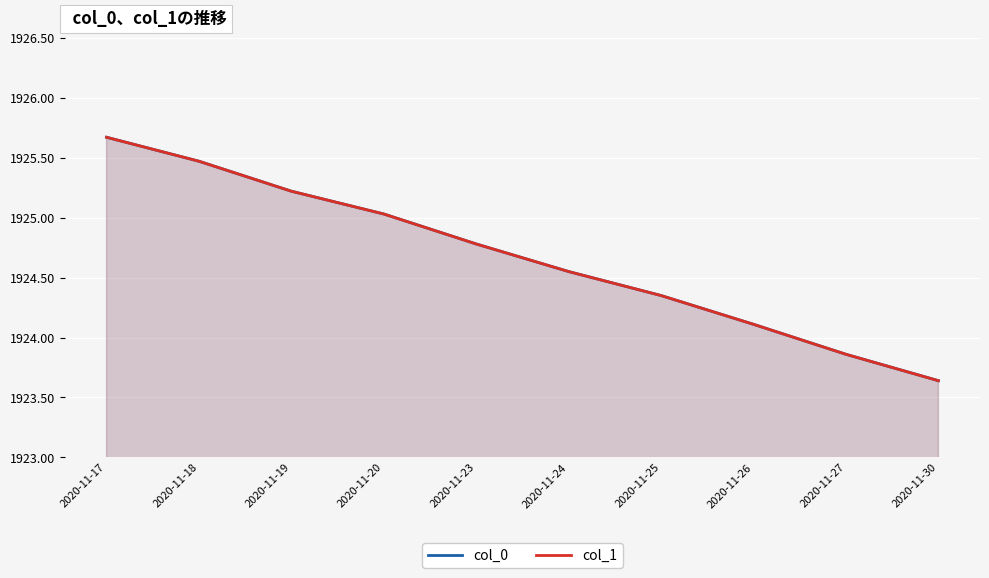

Is it true that col_1 equals 1923.6 at 2020-11-30?

True